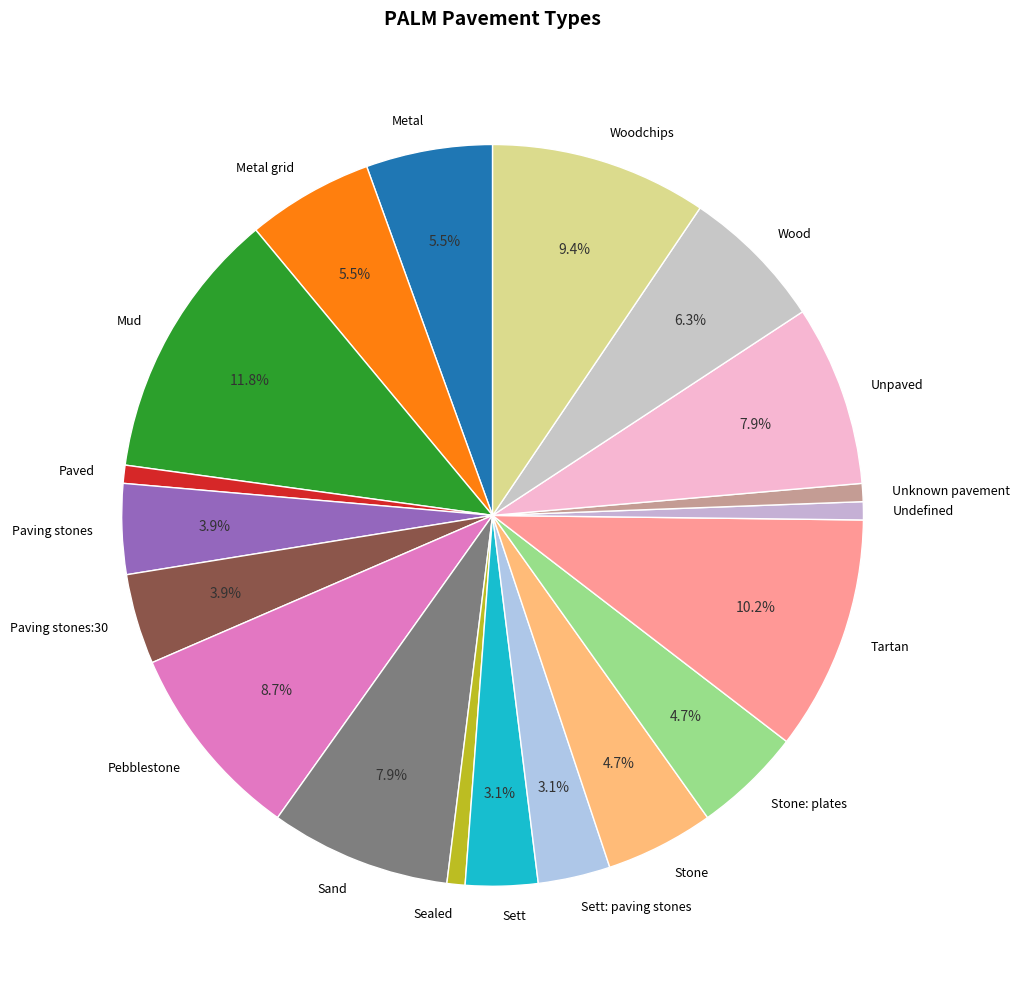

Which has a higher value, Tartan or Stone?

Tartan